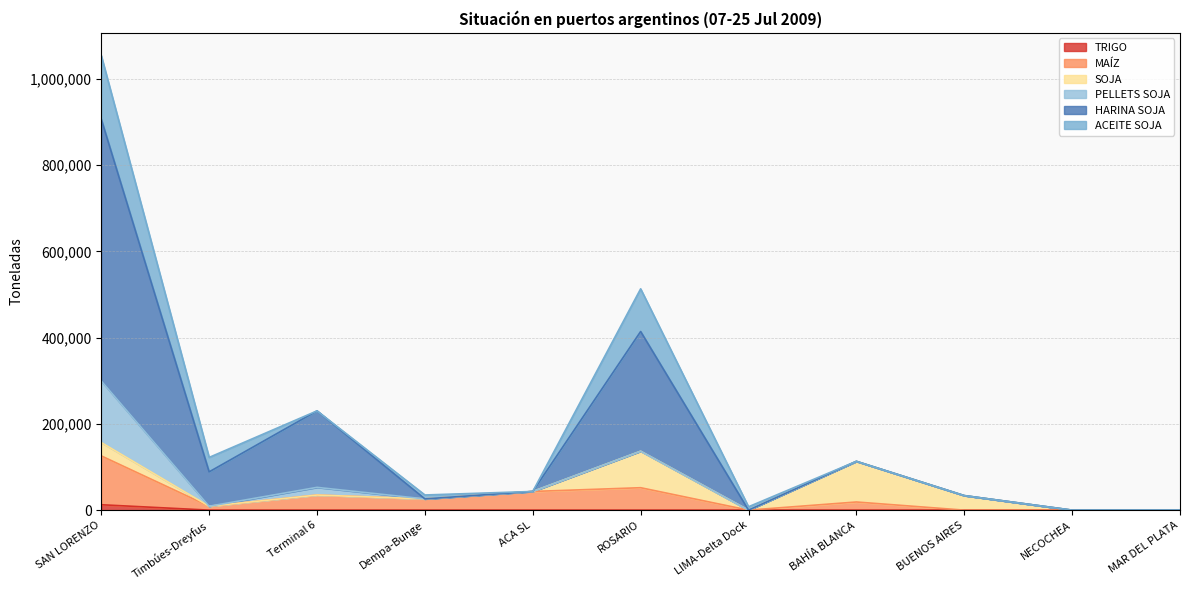

The MAÍZ series shows 11336 at BAHÍA BLANCA. True or false?

False